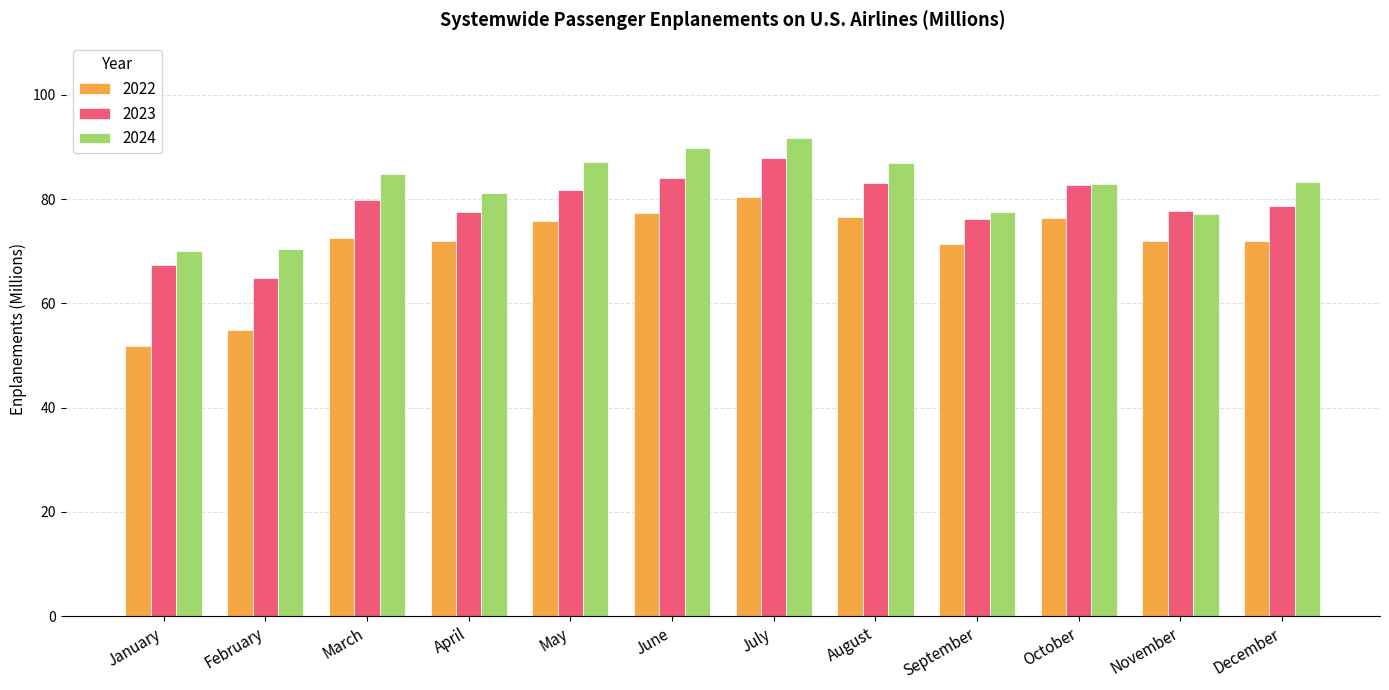

True or false: 2024 has a value of 133.3 at August.

False